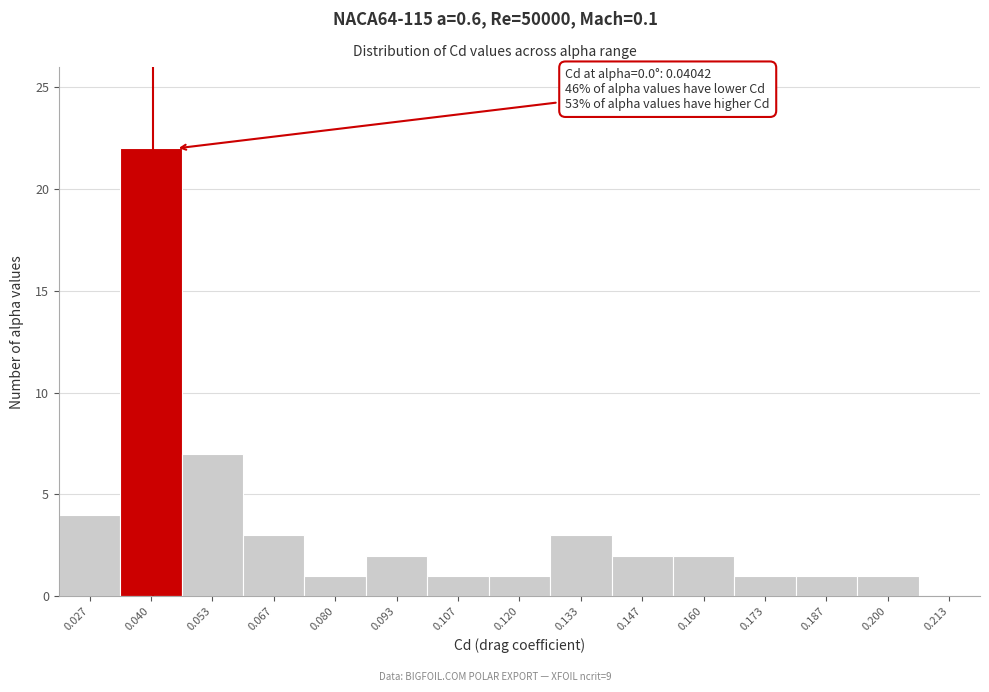

Which range on the x-axis has the tallest bar?

0.034 to 0.046